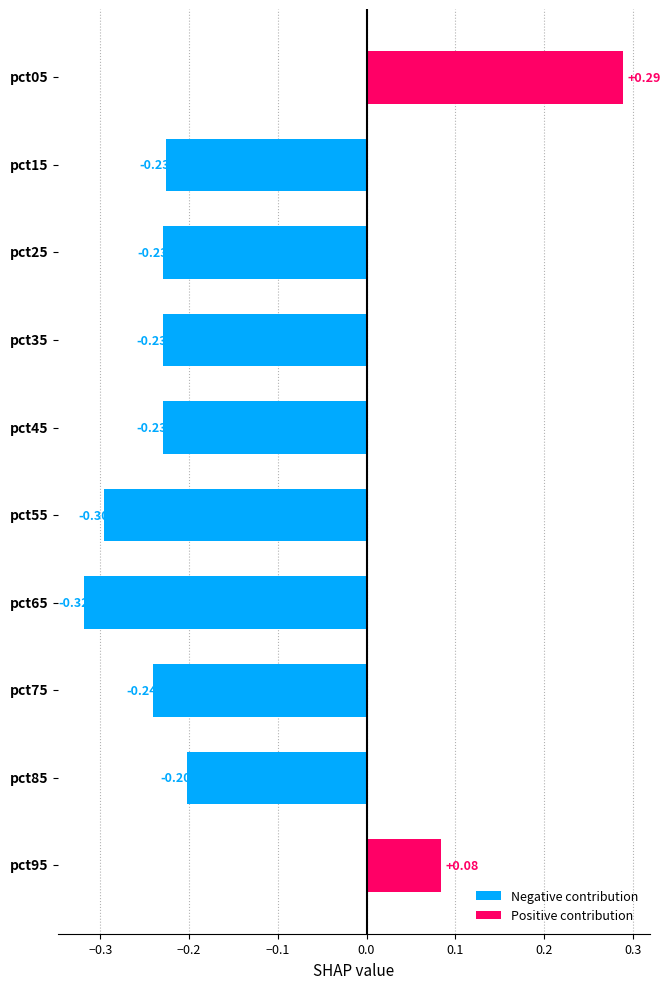

What is the difference between the maximum and minimum values?

0.6